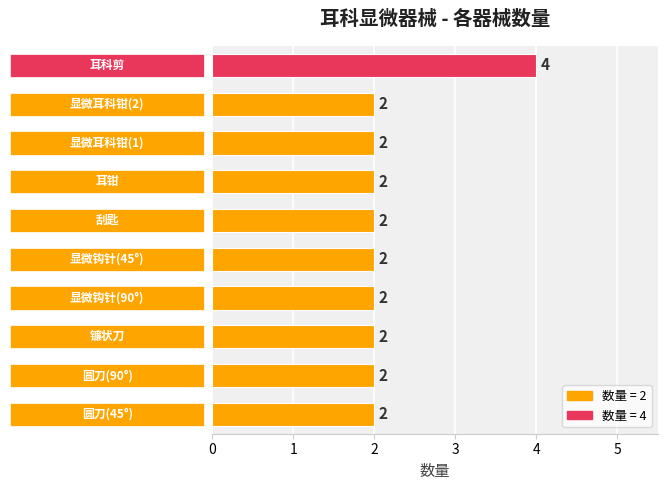

How many data points does each series have?

10